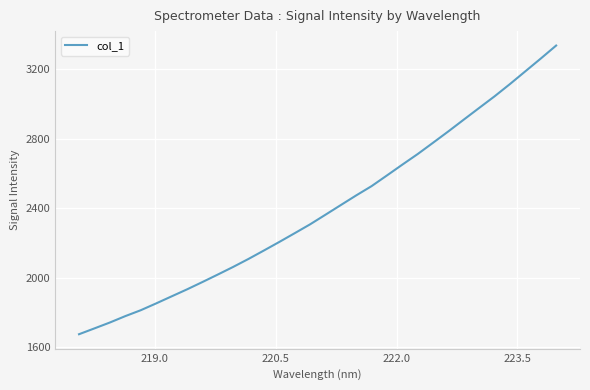

What is the minimum value shown in the chart?

1673.3